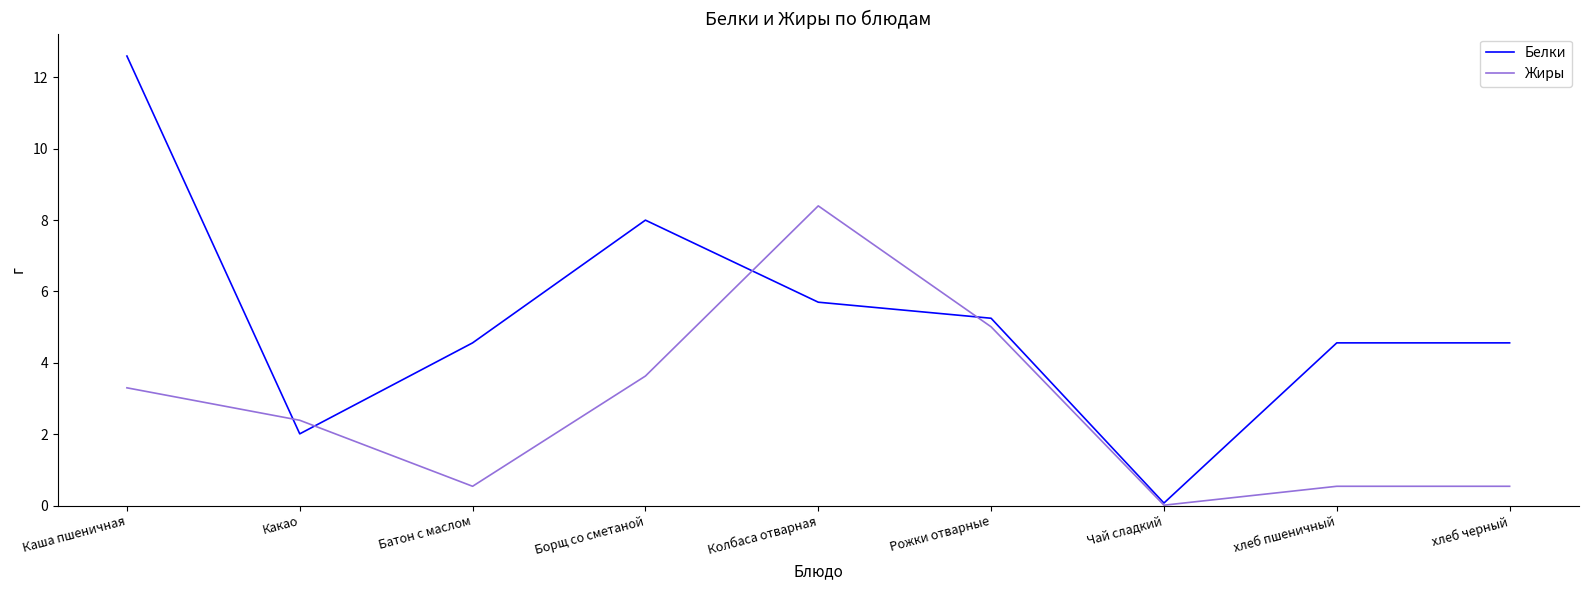

Is the value of Белки at Батон с маслом greater than the value of Жиры at Борщ со сметаной?

Yes